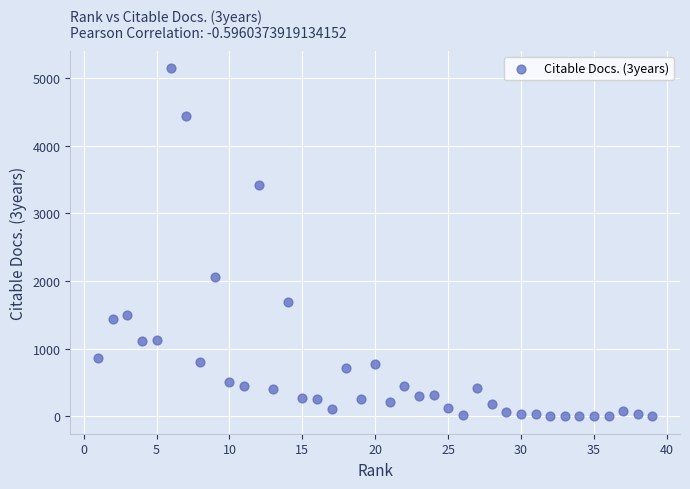

What Y value in the scatter plot is closest to 2573?

2057